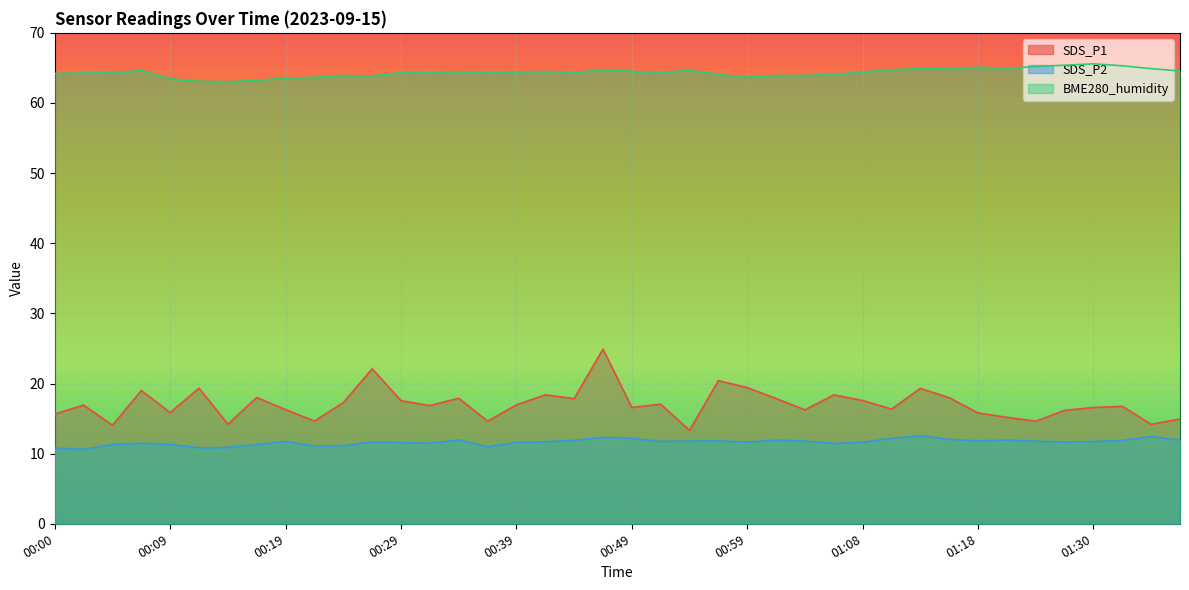

At which category is the sum across all series the highest?

00:46